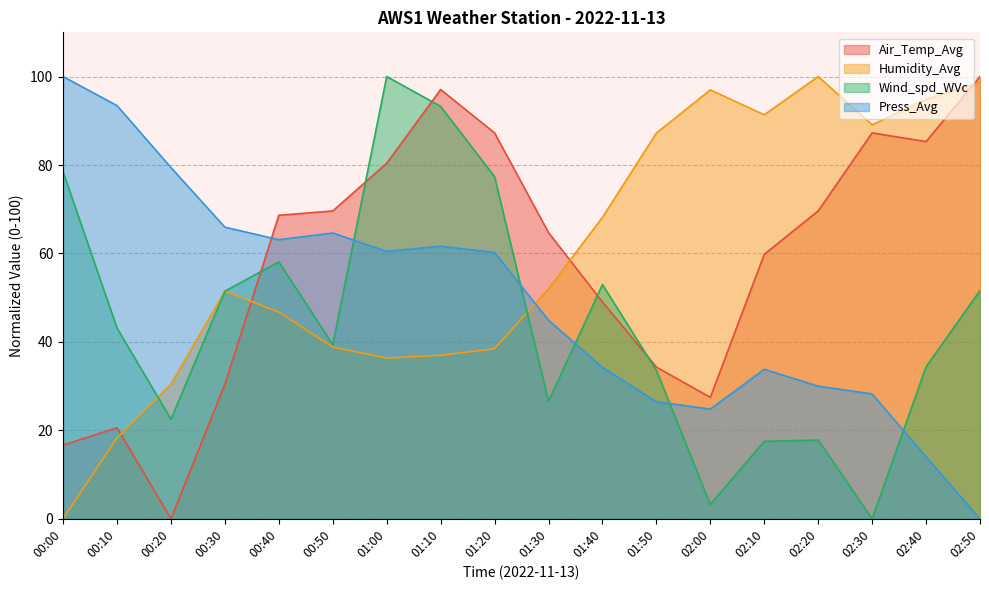

Which label corresponds to the largest value in the chart?

02:50